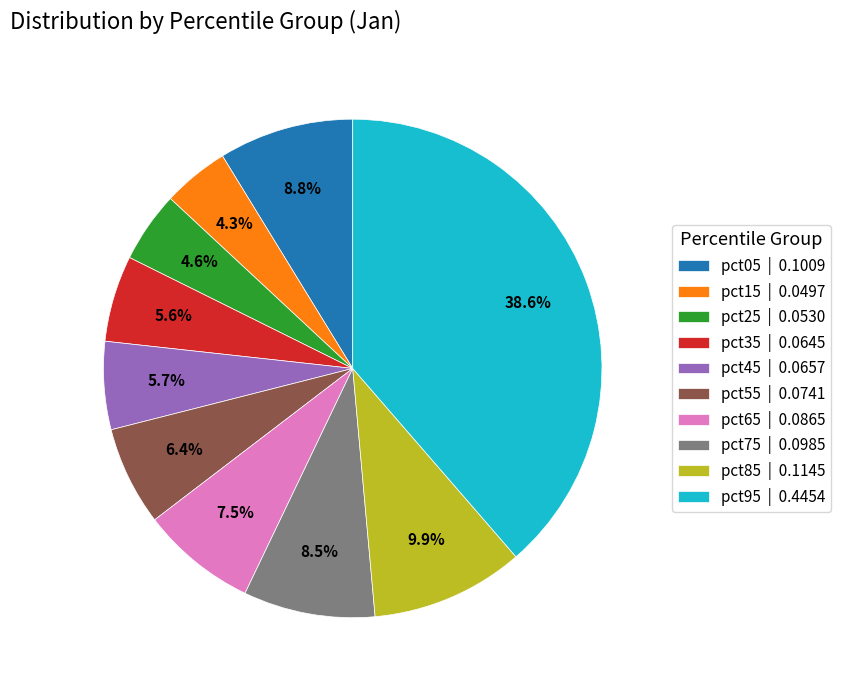

What is the largest slice in the pie chart?

pct95